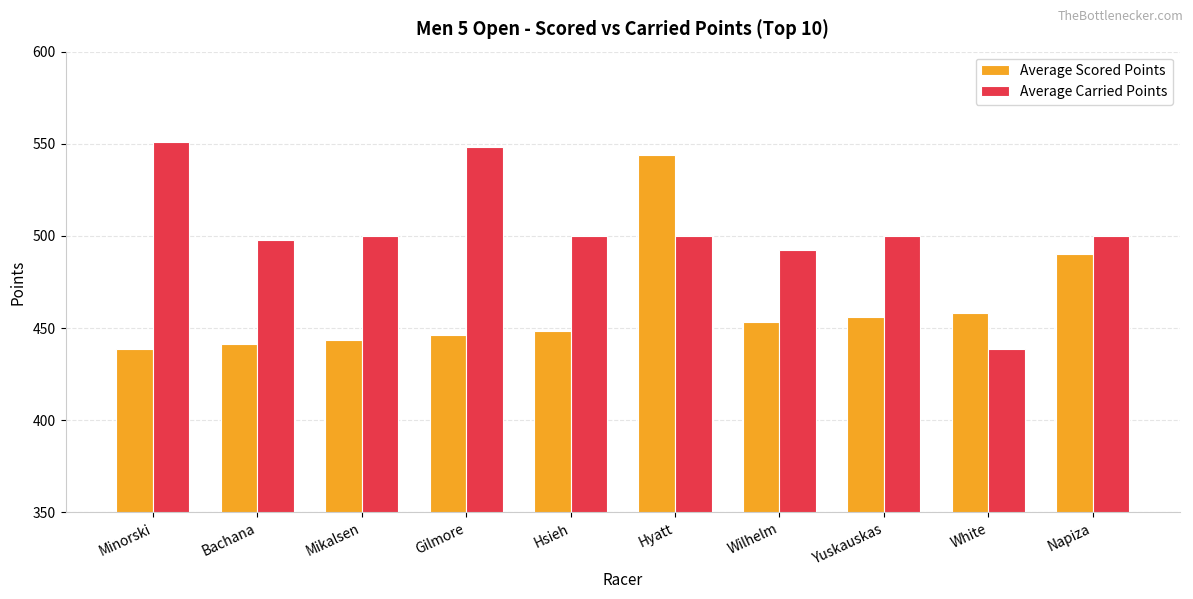

What is the value of the Average Scored Points bar at the 7th from the left?

453.4